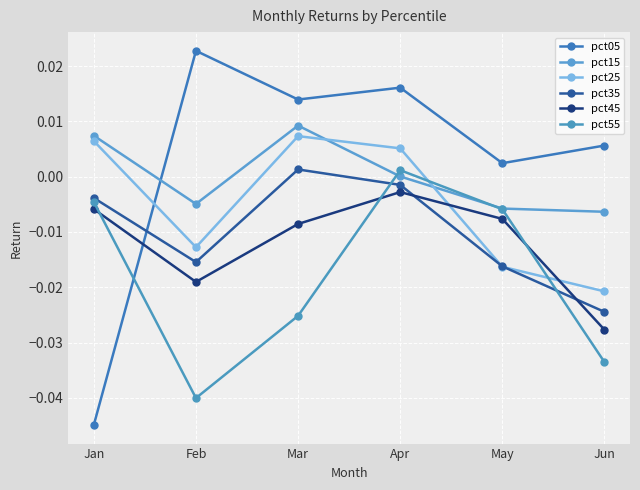

Reading right to left, transcribe all the data shown in this chart.

pct05: Jun=0.0	May=0.0	Apr=0.0	Mar=0.0	Feb=0.0	Jan=-0.0
pct15: Jun=-0.0	May=-0.0	Apr=0.0	Mar=0.0	Feb=-0.0	Jan=0.0
pct25: Jun=-0.0	May=-0.0	Apr=0.0	Mar=0.0	Feb=-0.0	Jan=0.0
pct35: Jun=-0.0	May=-0.0	Apr=-0.0	Mar=0.0	Feb=-0.0	Jan=-0.0
pct45: Jun=-0.0	May=-0.0	Apr=-0.0	Mar=-0.0	Feb=-0.0	Jan=-0.0
pct55: Jun=-0.0	May=-0.0	Apr=0.0	Mar=-0.0	Feb=-0.0	Jan=-0.0